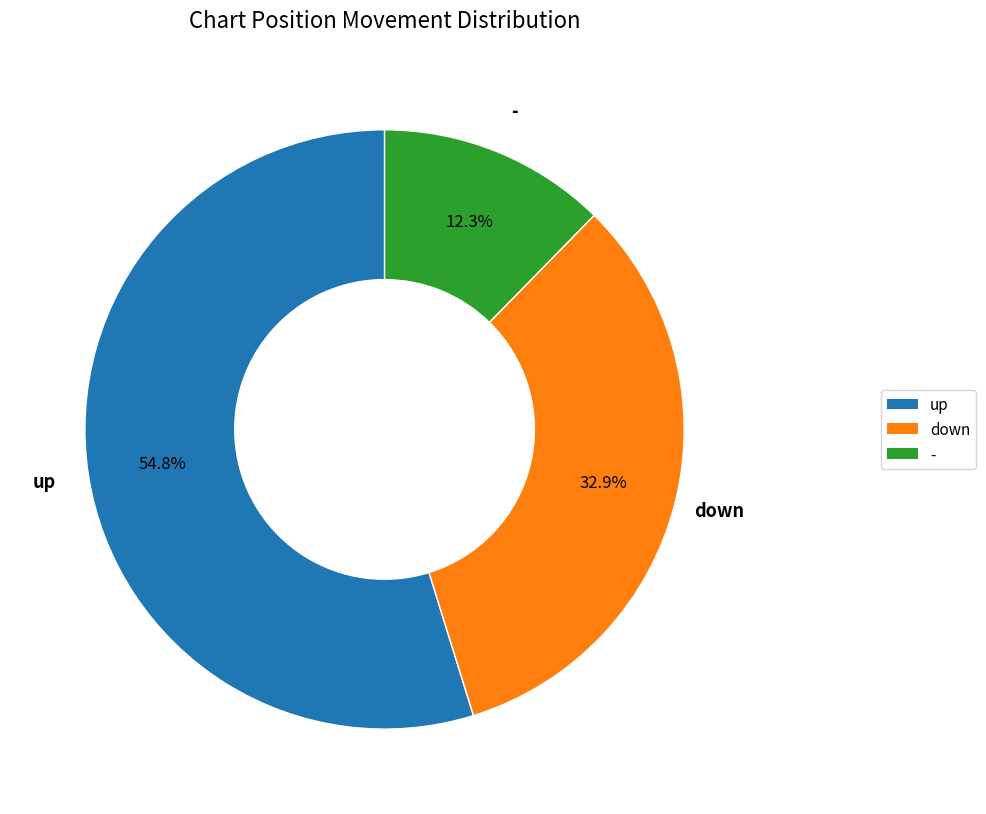

Is there any slice that represents more than half of the pie?

Yes